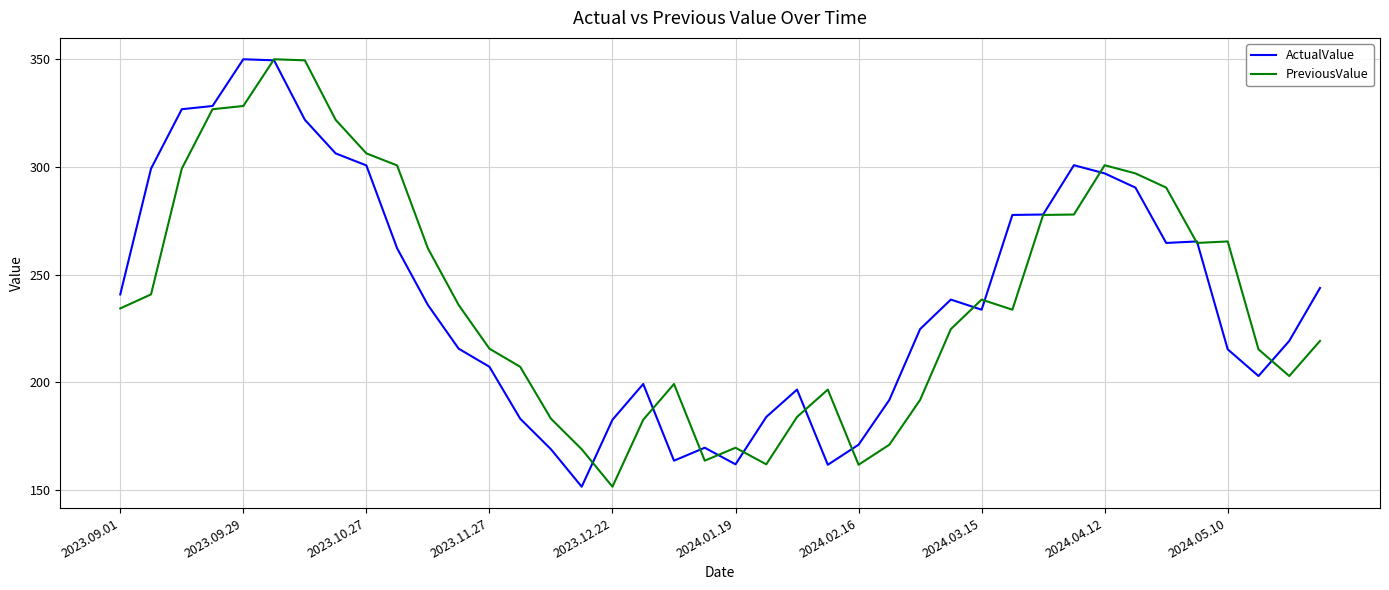

What is the highest value of the PreviousValue series?

350.1